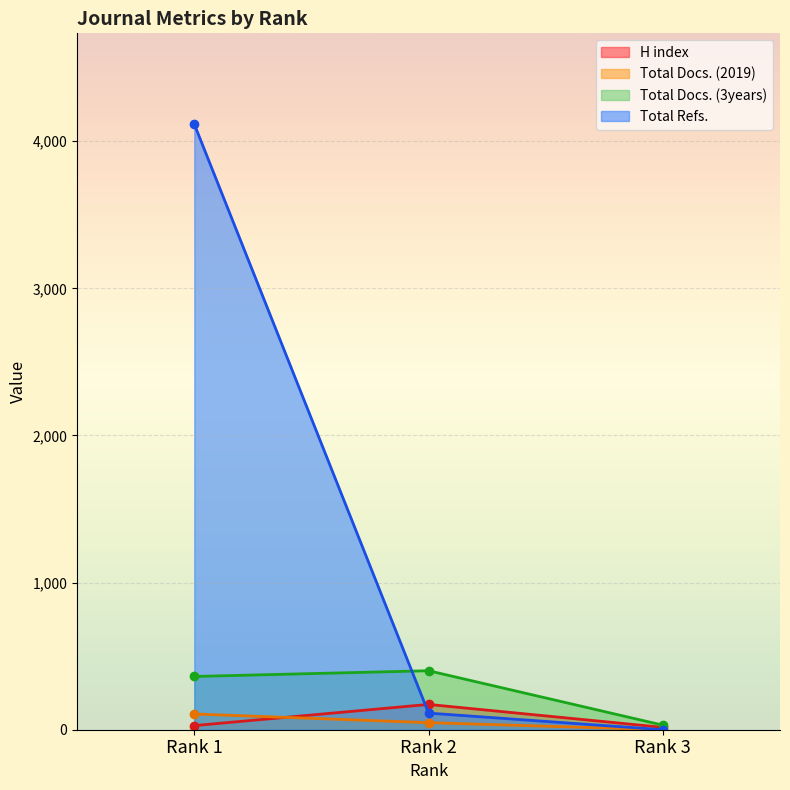

What is the total value across all series at Rank 2?

734